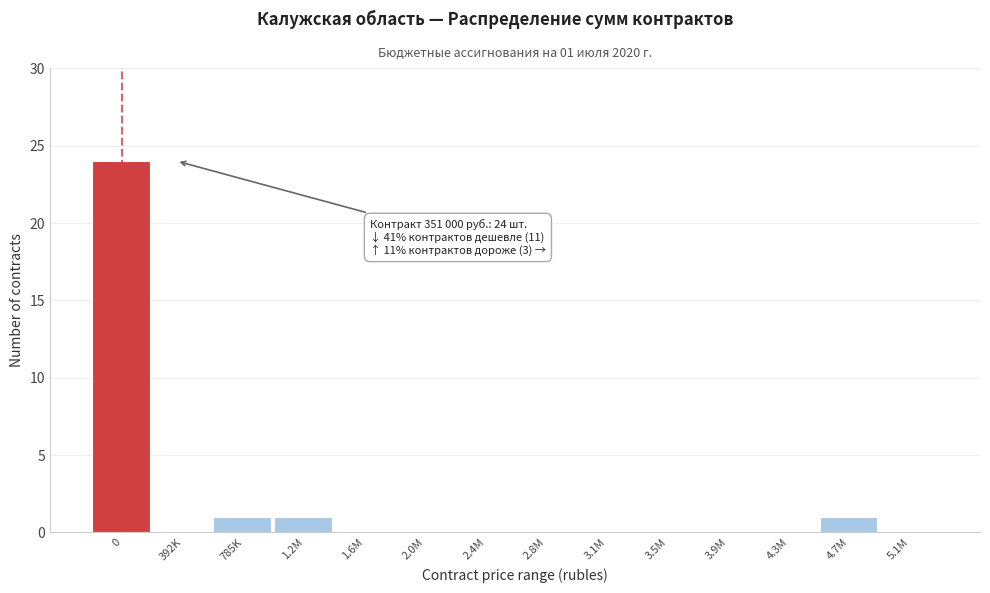

Reading right to left, transcribe all the data shown in this chart.

5.1M=0	4.7M=1	4.3M=0	3.9M=0	3.5M=0	3.1M=0	2.8M=0	2.4M=0	2.0M=0	1.6M=0	1.2M=1	785K=1	392K=0	0=24